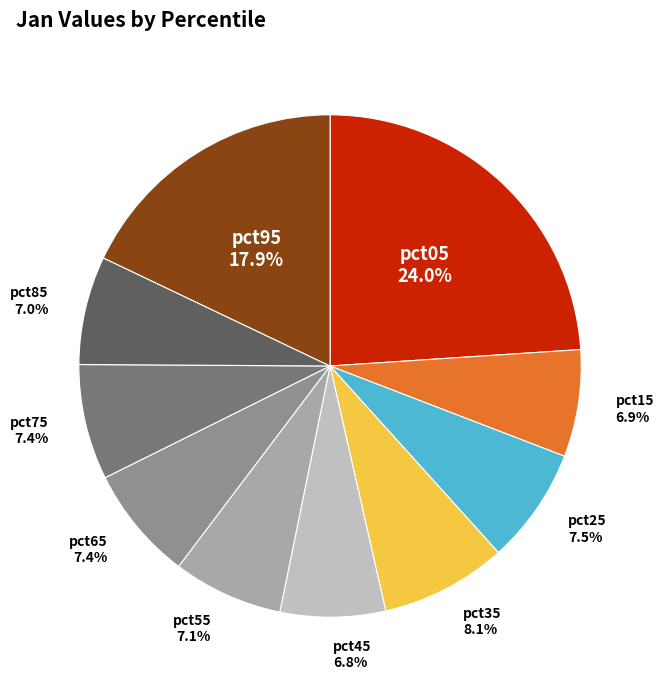

What percentage is the pct95 slice, to the nearest percent?

18%